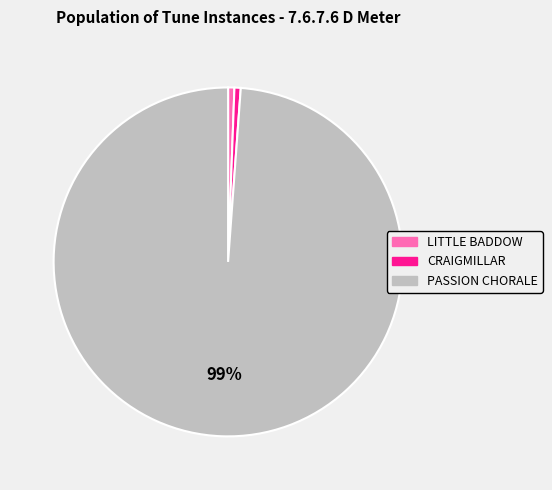

To the nearest percent, what portion does LITTLE BADDOW represent?

1%